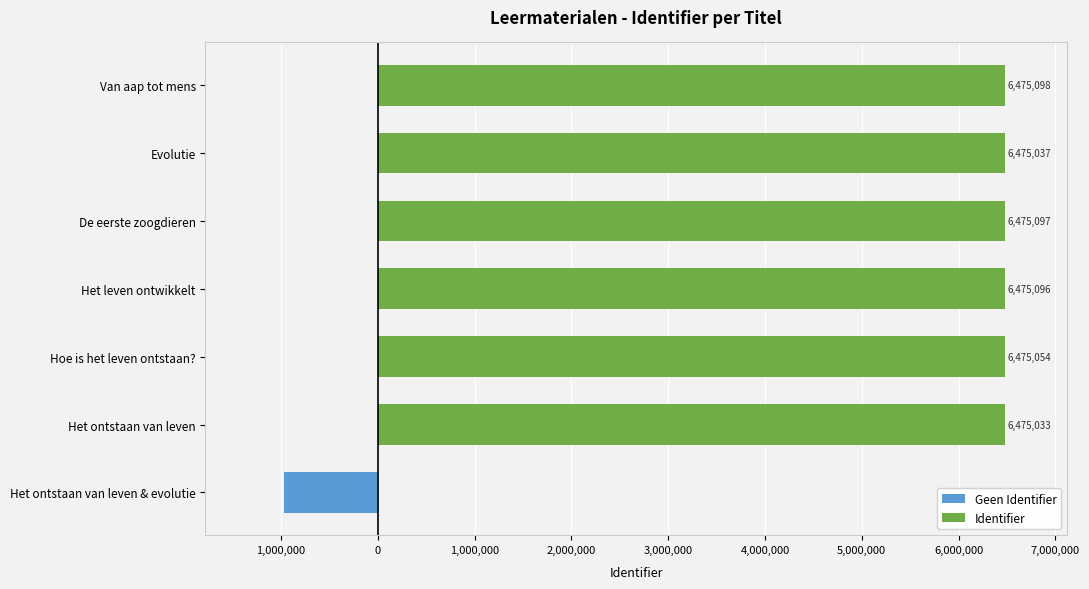

What are all the series names shown in the legend?

Geen Identifier, Identifier